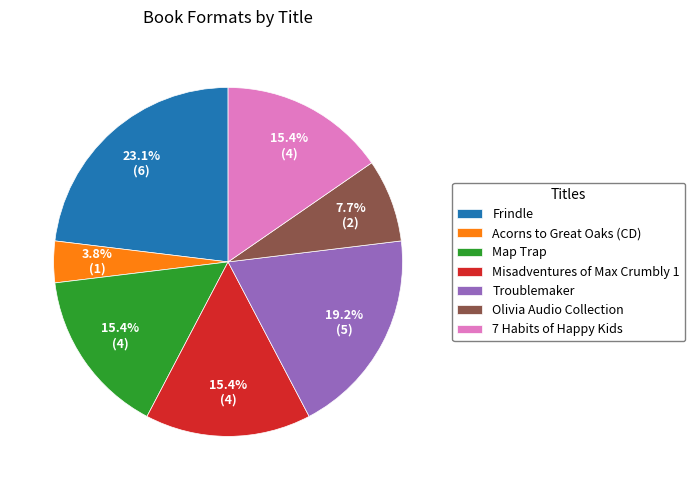

What percentage is the Frindle slice, to the nearest percent?

23%